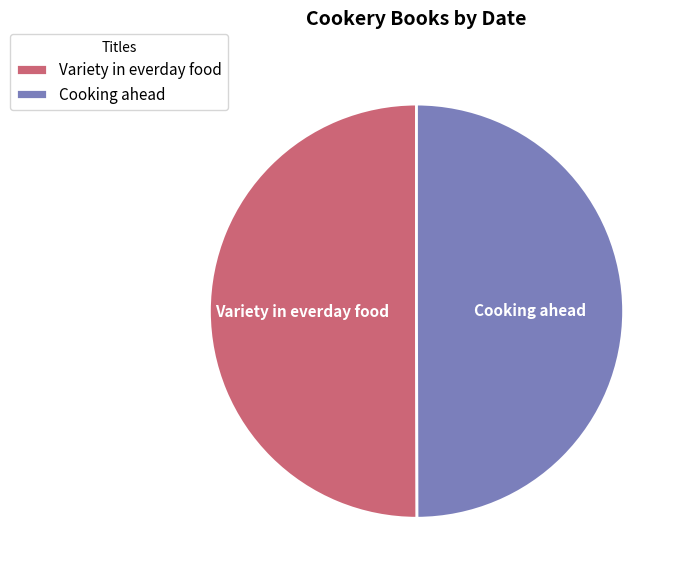

What is the ratio of the value at Variety in everday food to the value at Cooking ahead?

1.0